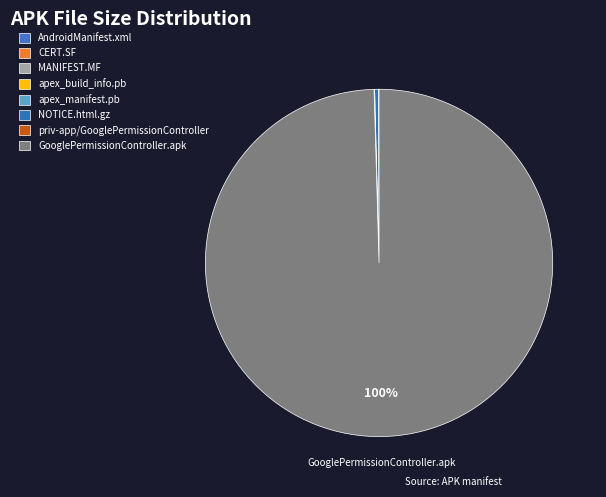

Count the number of slices in the pie.

8